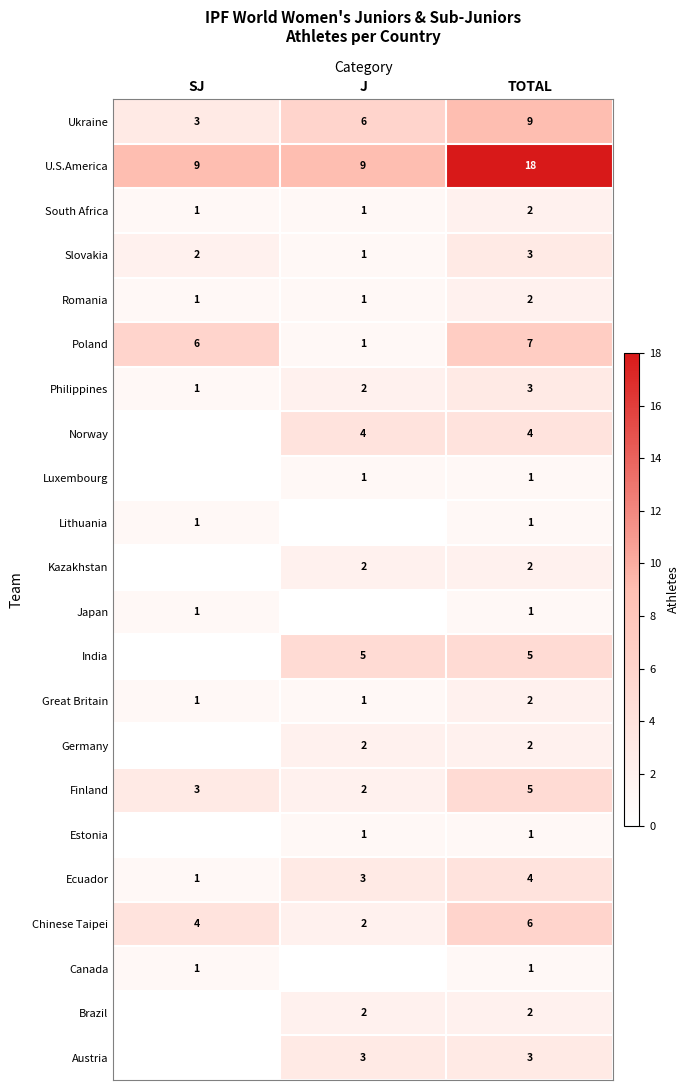

Between SJ and J, which is larger?

J